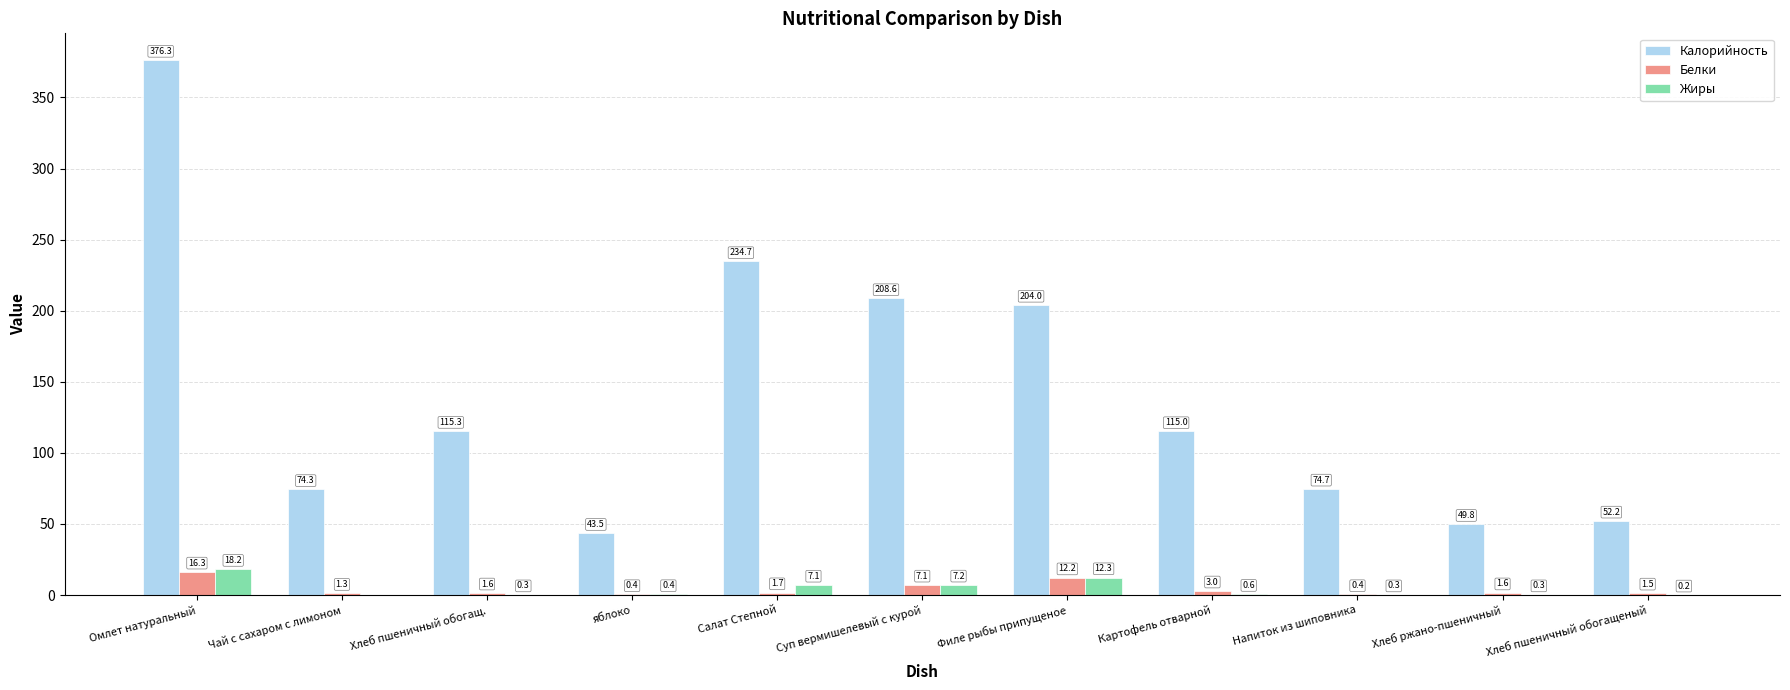

Is it true that Калорийность equals 115.0 at Картофель отварной?

True